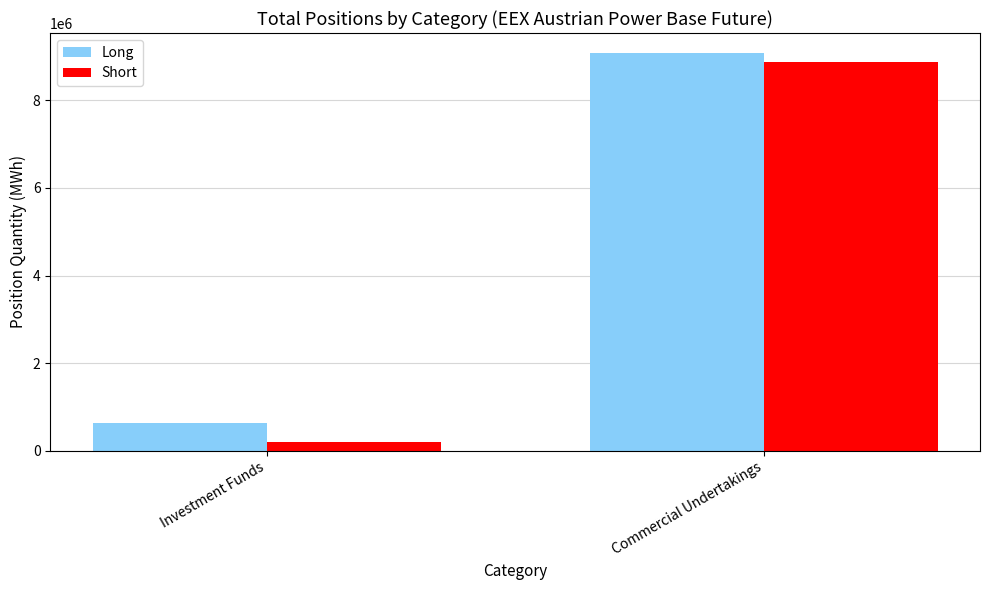

What is the spread (max minus min) of values at Commercial Undertakings?

196716